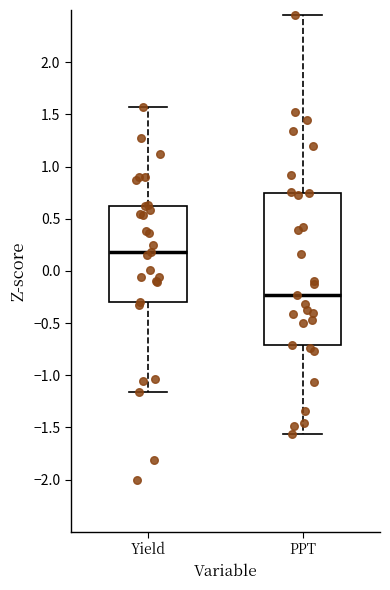

Comparing the boxes themselves (not the whiskers), which one is the tallest?

PPT